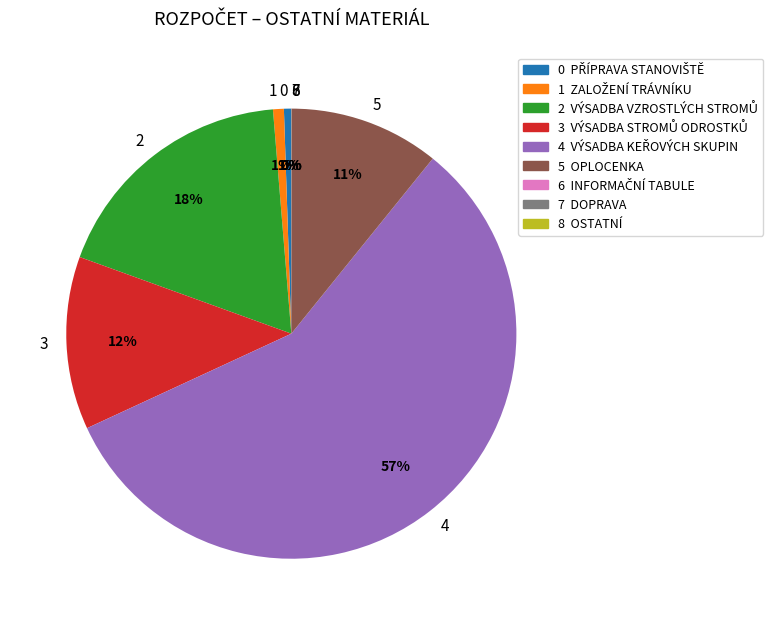

To the nearest percent, what is the average slice percentage?

11%